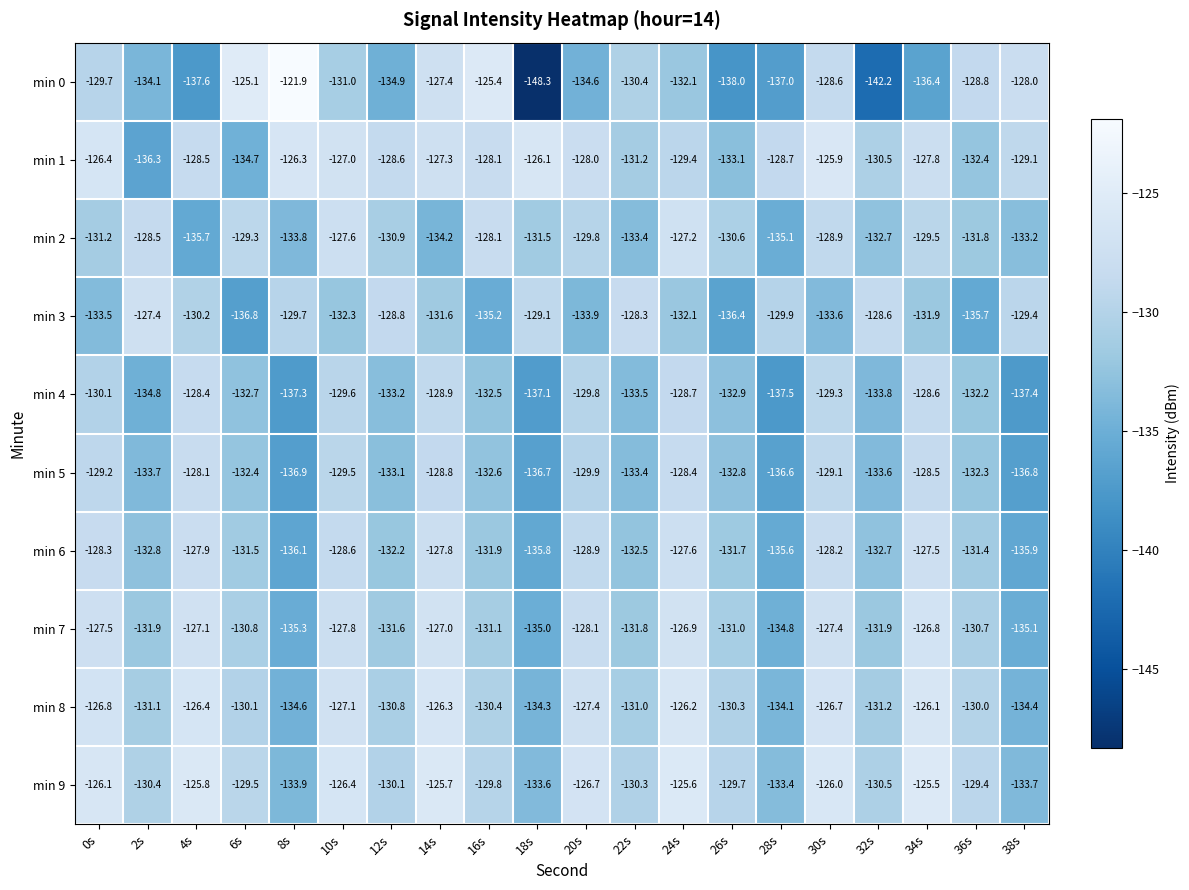

What is the difference between the second highest and minimum values in the min 5 series?

8.5